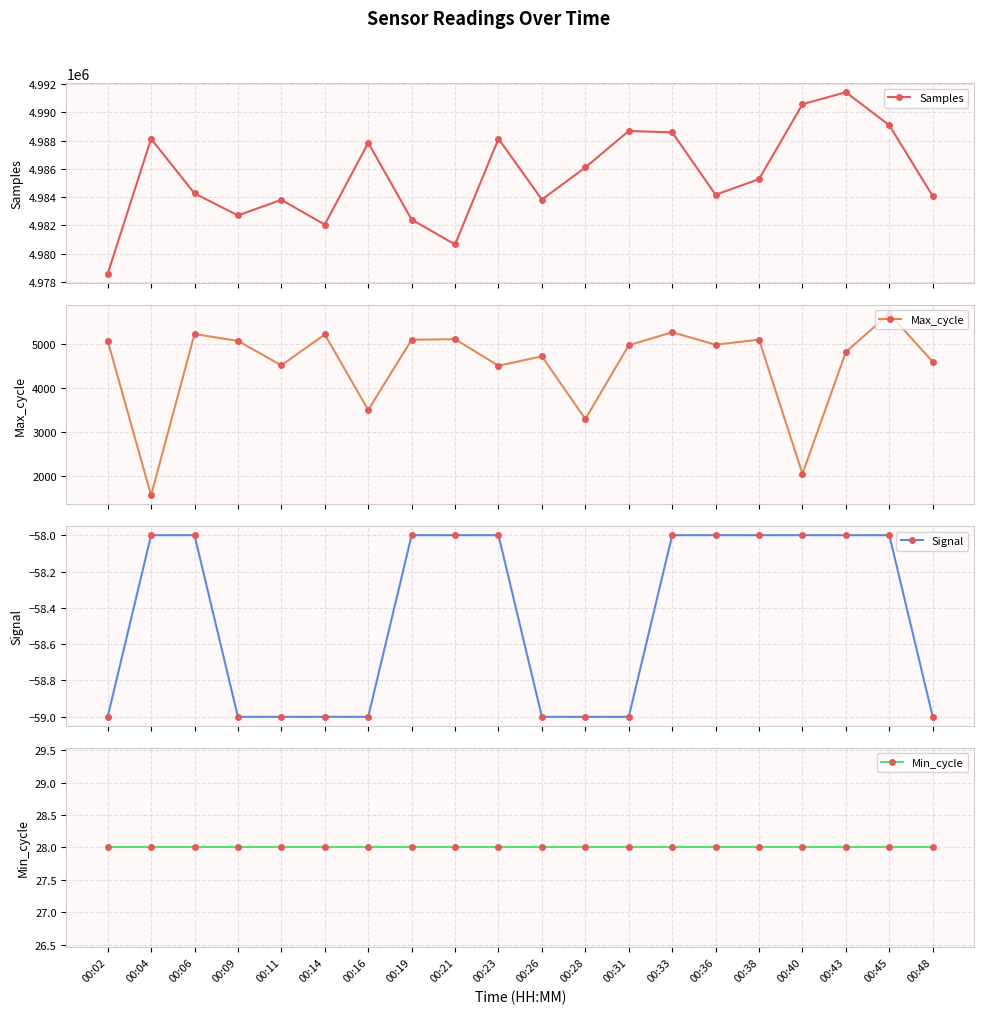

What is the value of the Signal point at the 18th from the left?

-58